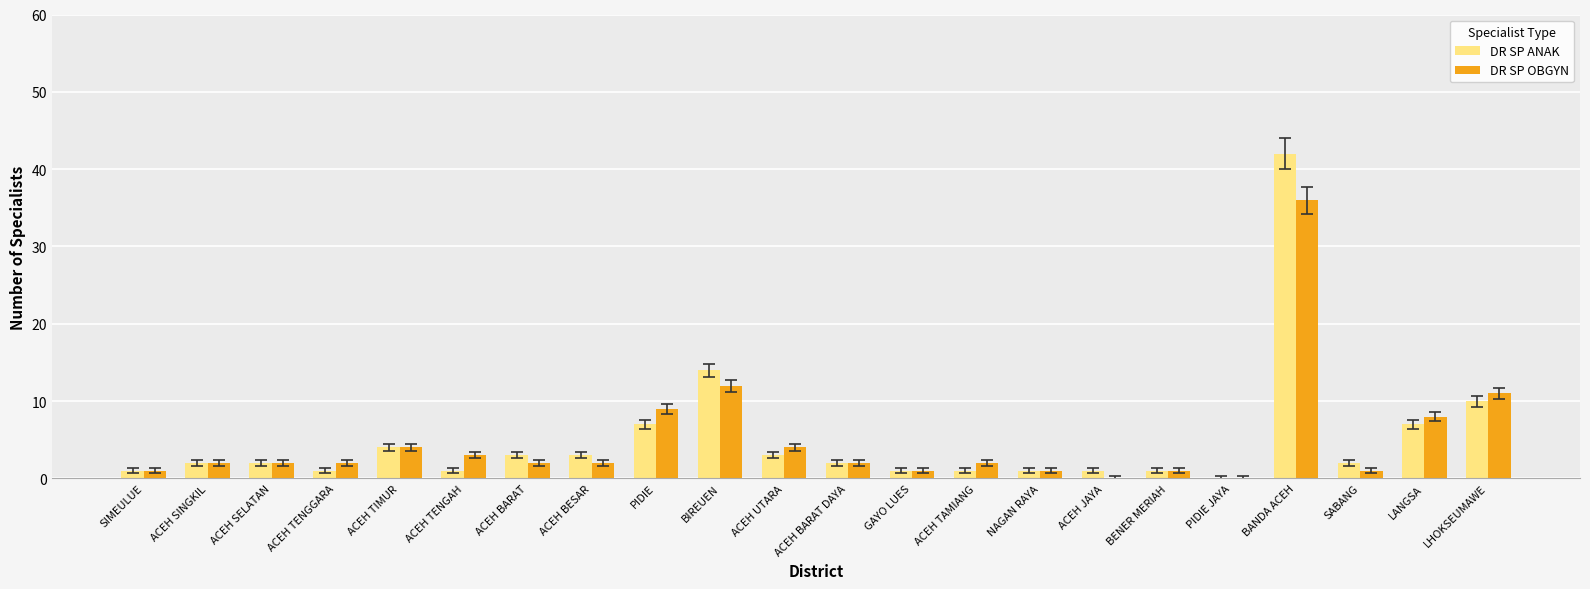

At which category is the sum across all series the highest?

BANDA ACEH